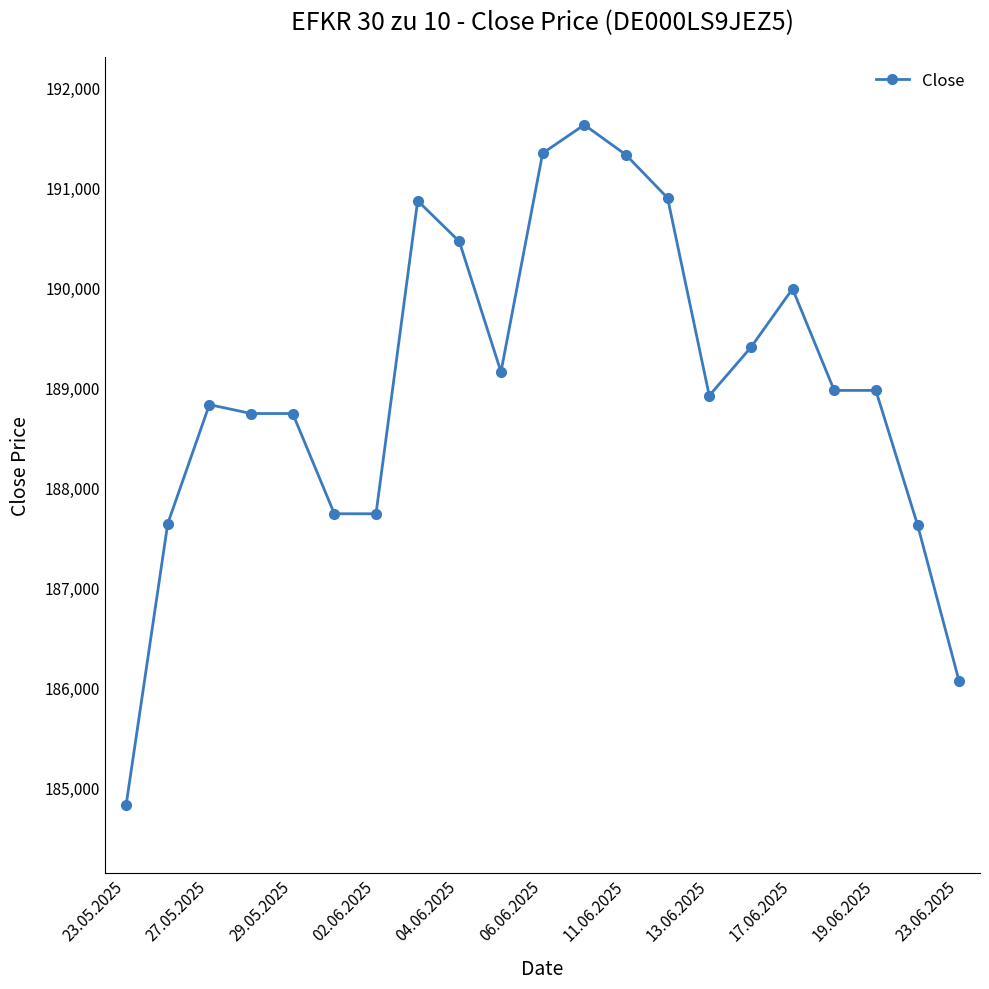

How many lines are shown in the chart?

1